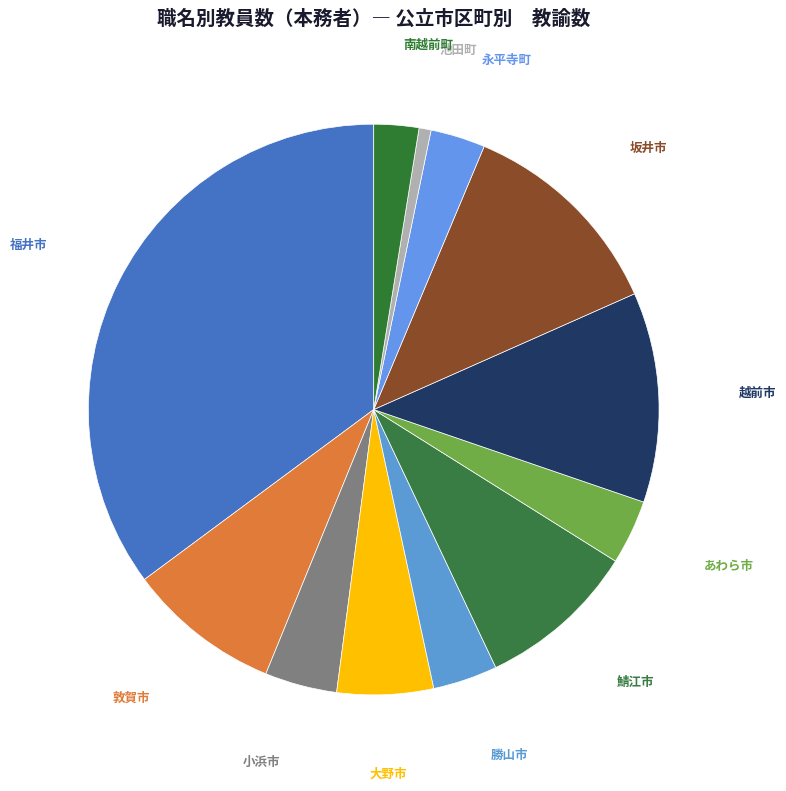

Combined, do あわら市 and 福井市 account for over 50%?

No